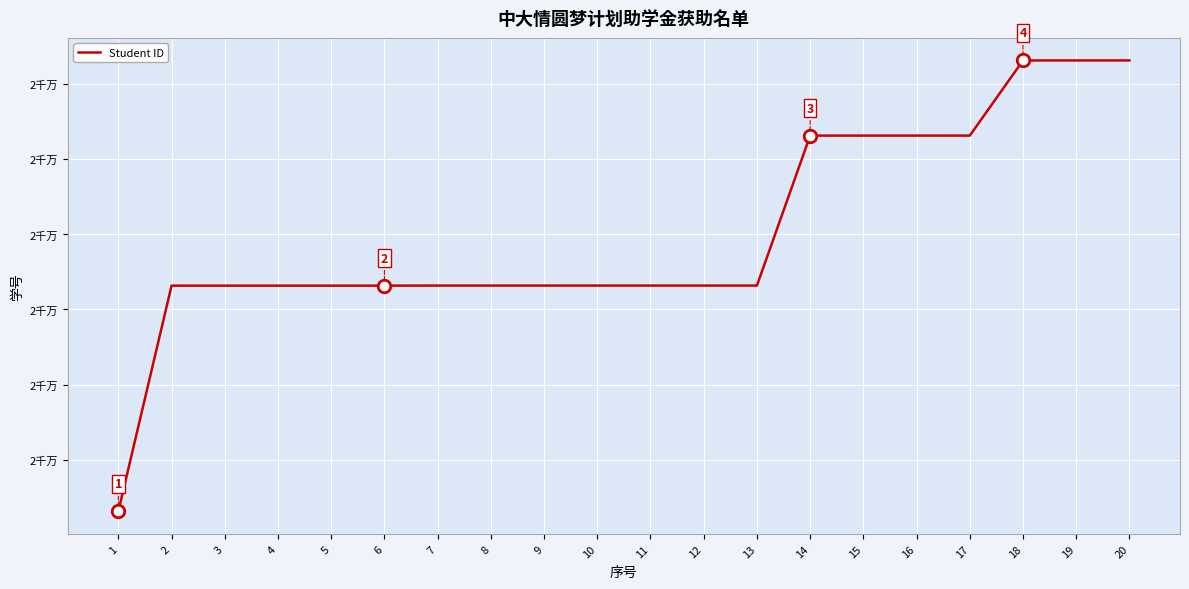

Is this an area chart (filled region under the line)?

No